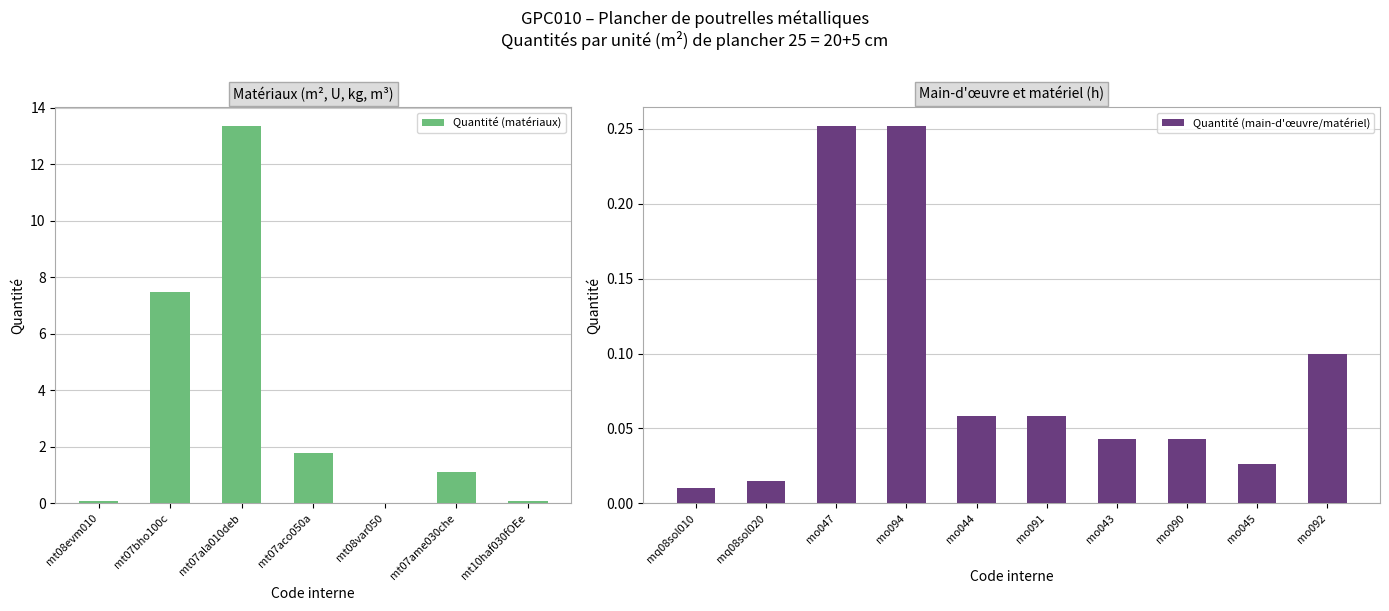

Rank the categories by value from lowest to highest.

mq08sol010, mq08sol020, mt08var050, mo045, mo043, mo090, mo044, mo091, mt10haf030fOEe, mt08evm010, mo092, mo047, mo094, mt07ame030che, mt07aco050a, mt07bho100c, mt07ala010deb